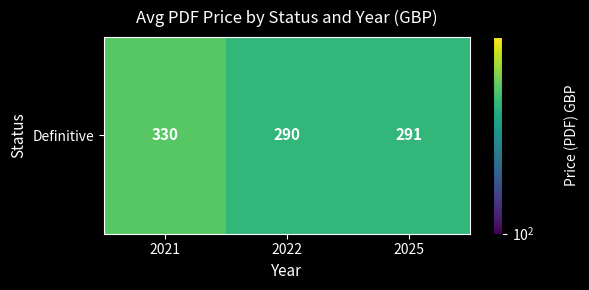

Which category has the lowest value across all series?

2022